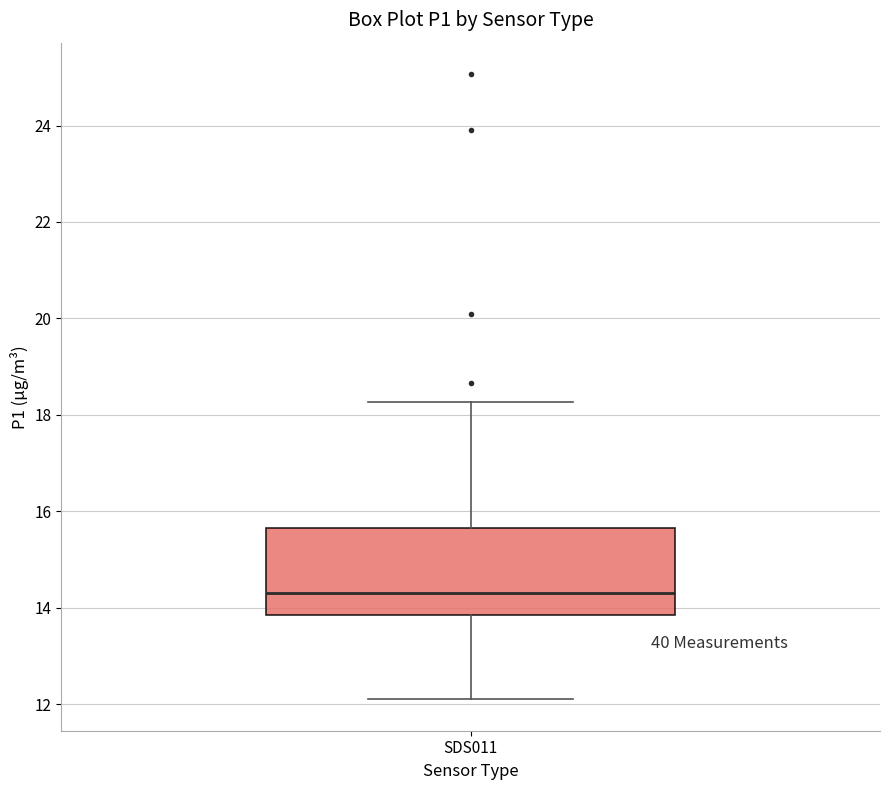

Read this box plot against the y-axis: the position of the median line, the range covered by the box, and the ends of both whiskers. The values are not printed on the chart, so give them approximately, as read against the axis.

median 14.4, box 13.8 to 15.6, whiskers 12.2 to 18.2